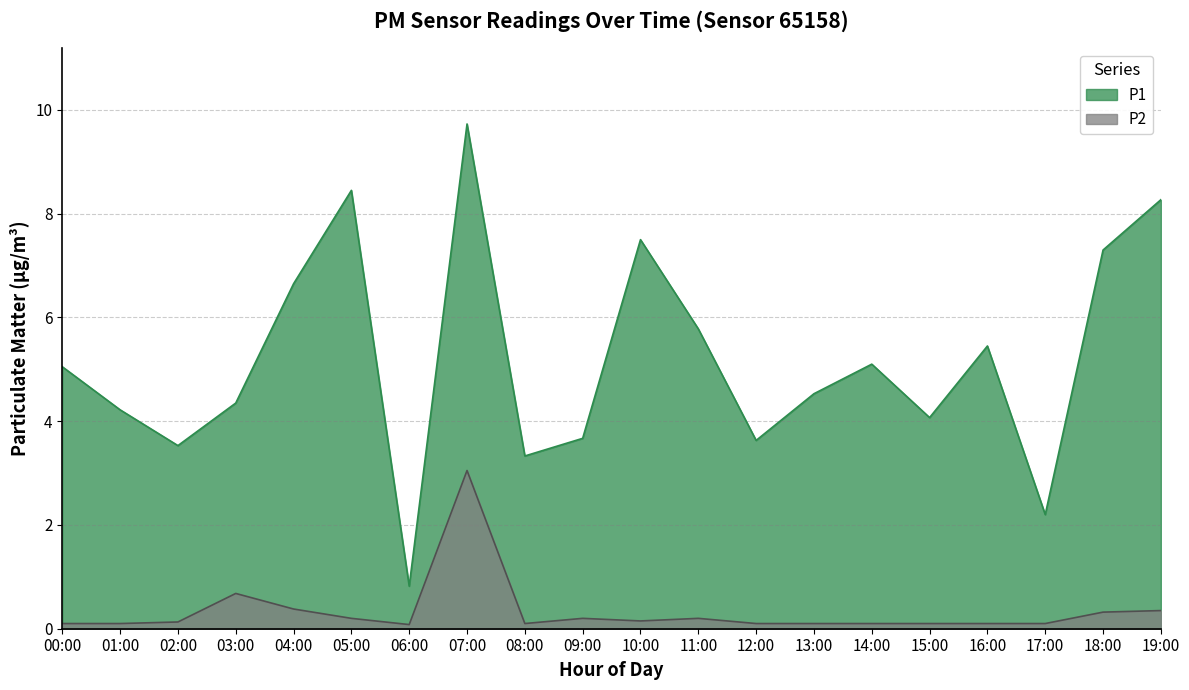

True or false: P2 has a value of 0.8 at 00:00.

False